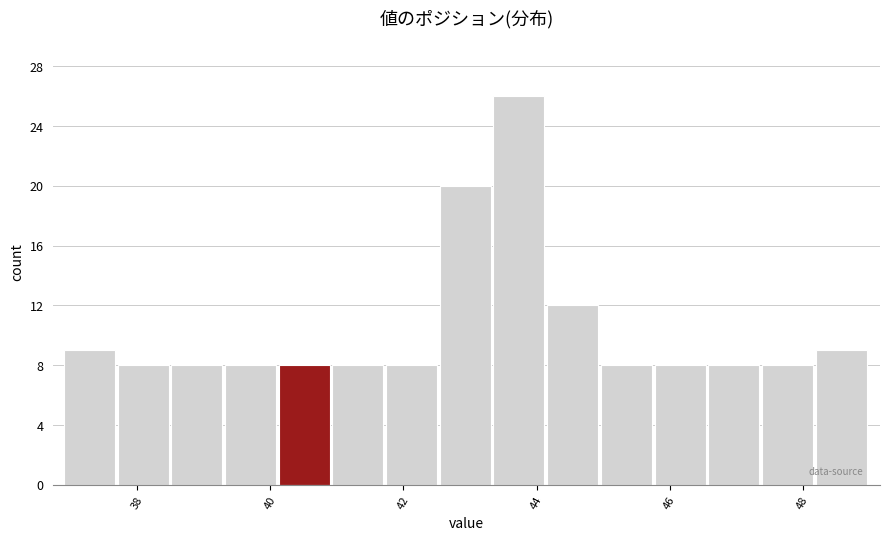

Reading left to right, transcribe this chart: for each bar, give the range it covers on the x-axis and its height. Neither the bar edges nor the heights are printed on the chart, so give them approximately, as read against the axes.

37.0 to 37.8: 9
37.8 to 38.6: 8
38.6 to 39.4: 8
39.4 to 40.2: 8
40.2 to 41.0: 8
41.0 to 41.8: 8
41.8 to 42.6: 8
42.6 to 43.4: 20
43.4 to 44.2: 26
44.2 to 45.0: 12
45.0 to 45.8: 8
45.8 to 46.6: 8
46.6 to 47.4: 8
47.4 to 48.2: 8
48.2 to 49.0: 9